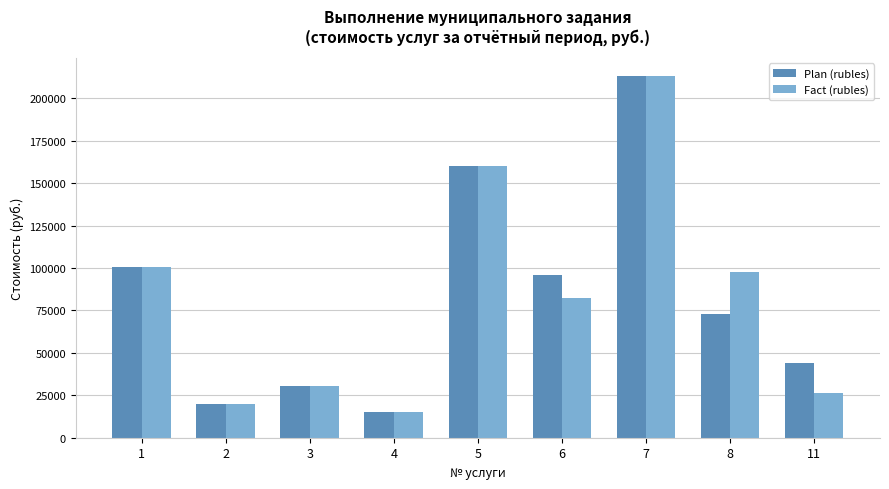

What are all the series names shown in the legend?

Plan (rubles), Fact (rubles)